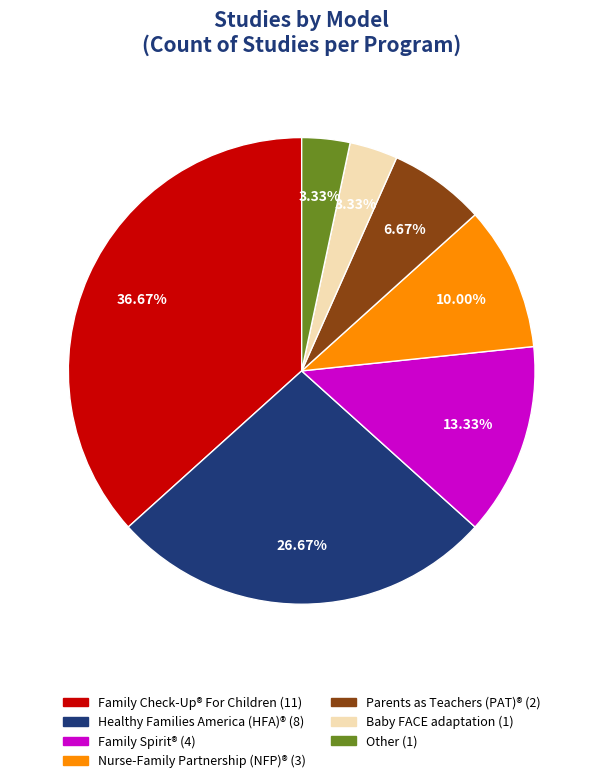

Does any single category account for the majority?

No